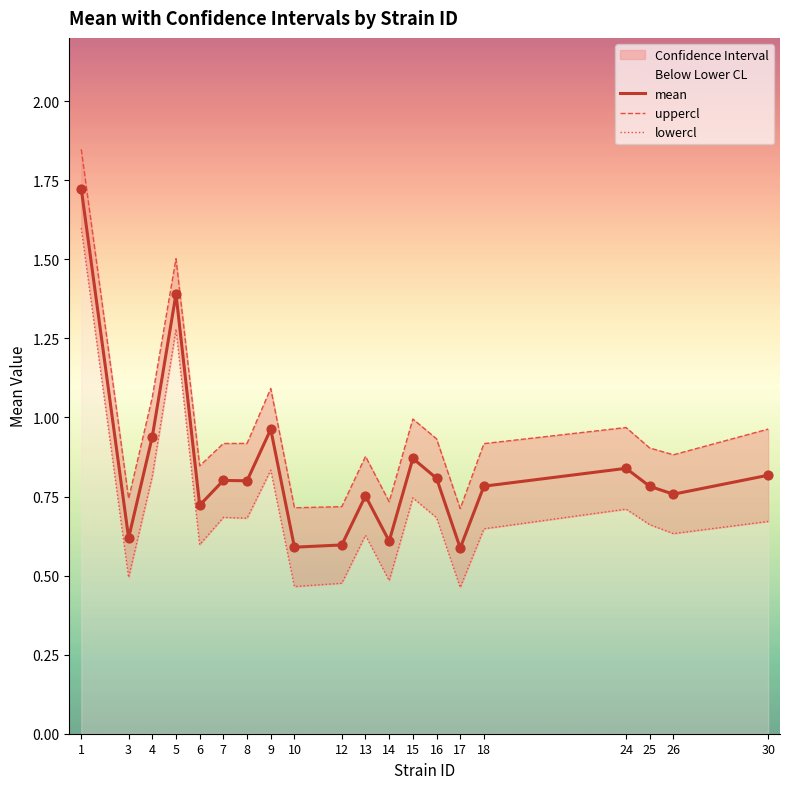

Is the value of uppercl at 5 greater than the value of lowercl at 5?

Yes